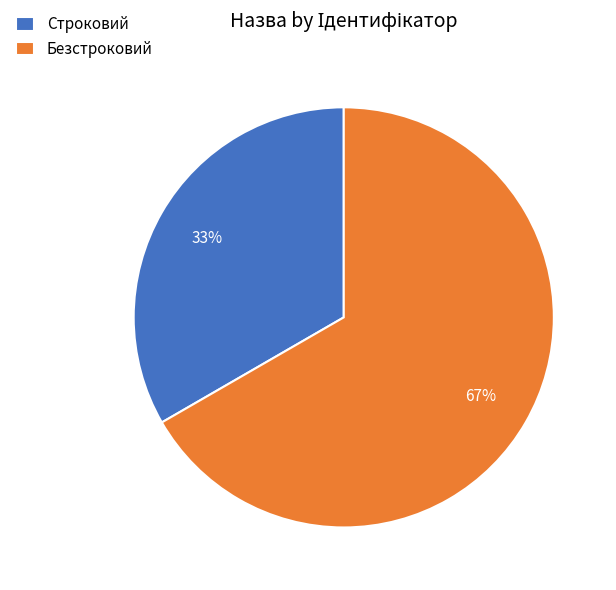

Which category accounts for the majority?

Безстроковий